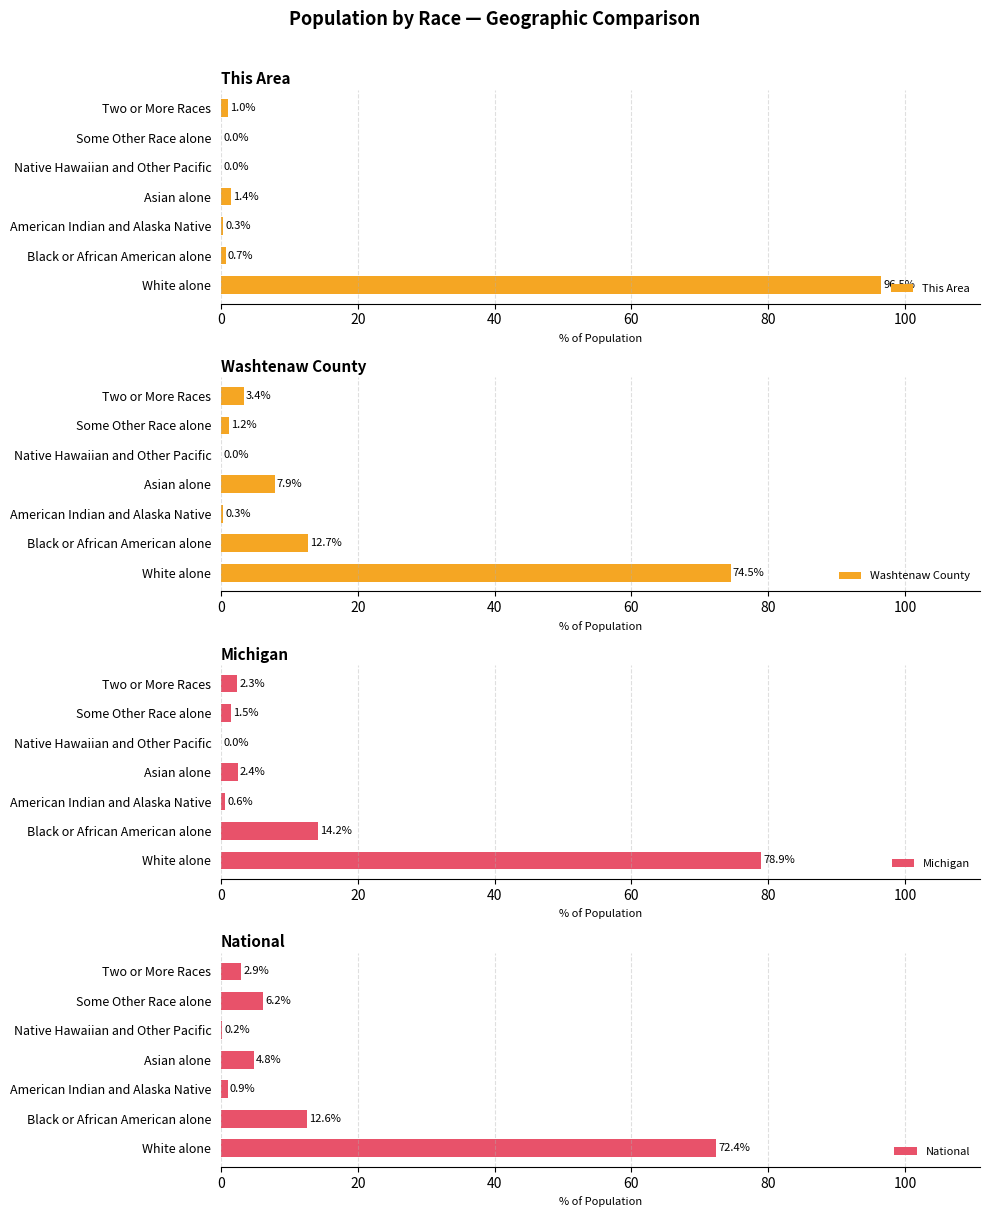

Where is This Area nearest to the value 48?

Asian alone